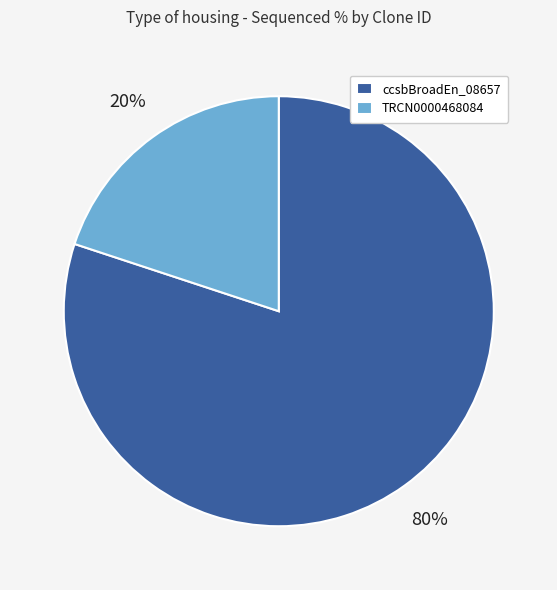

What percentage is the TRCN0000468084 slice, to the nearest percent?

20%